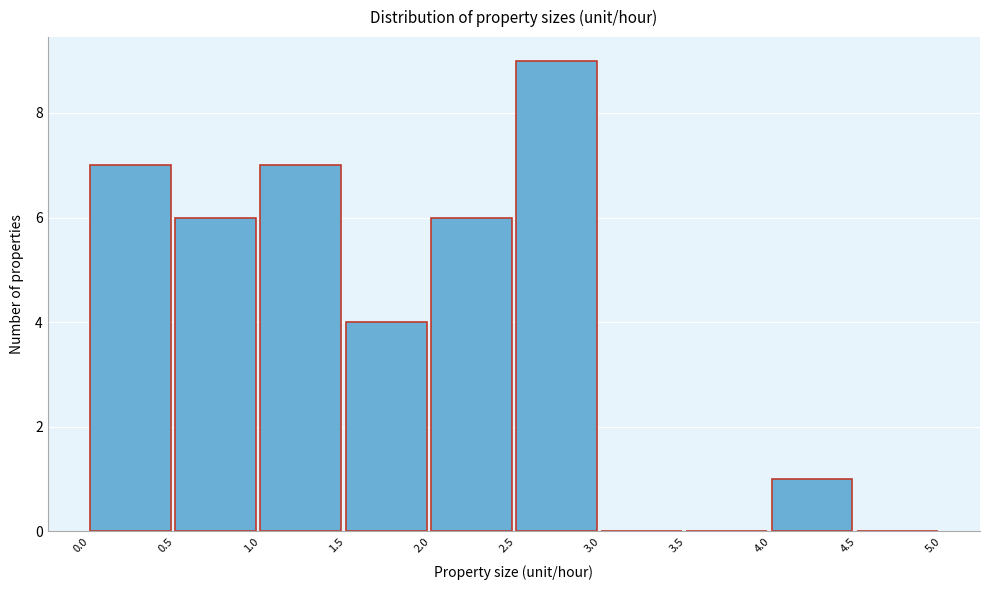

What is the height of the bar covering 1.5 to 2.0 on the x-axis? The values are not printed on the chart, so give them approximately, as read against the axis.

4